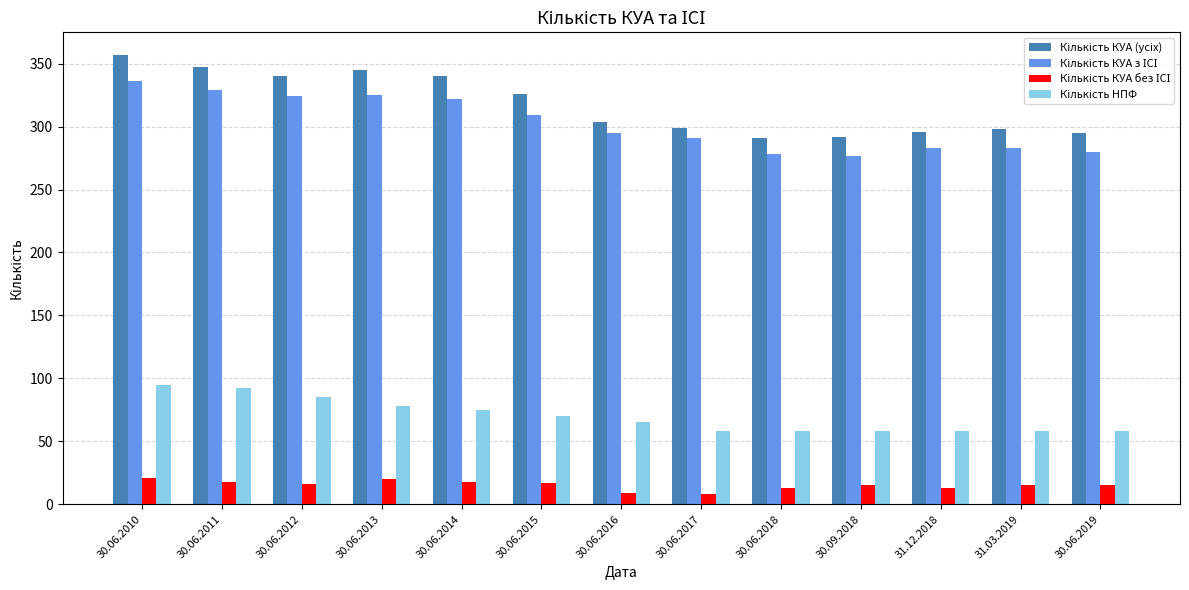

What is the total value across all series at 30.06.2015?

722